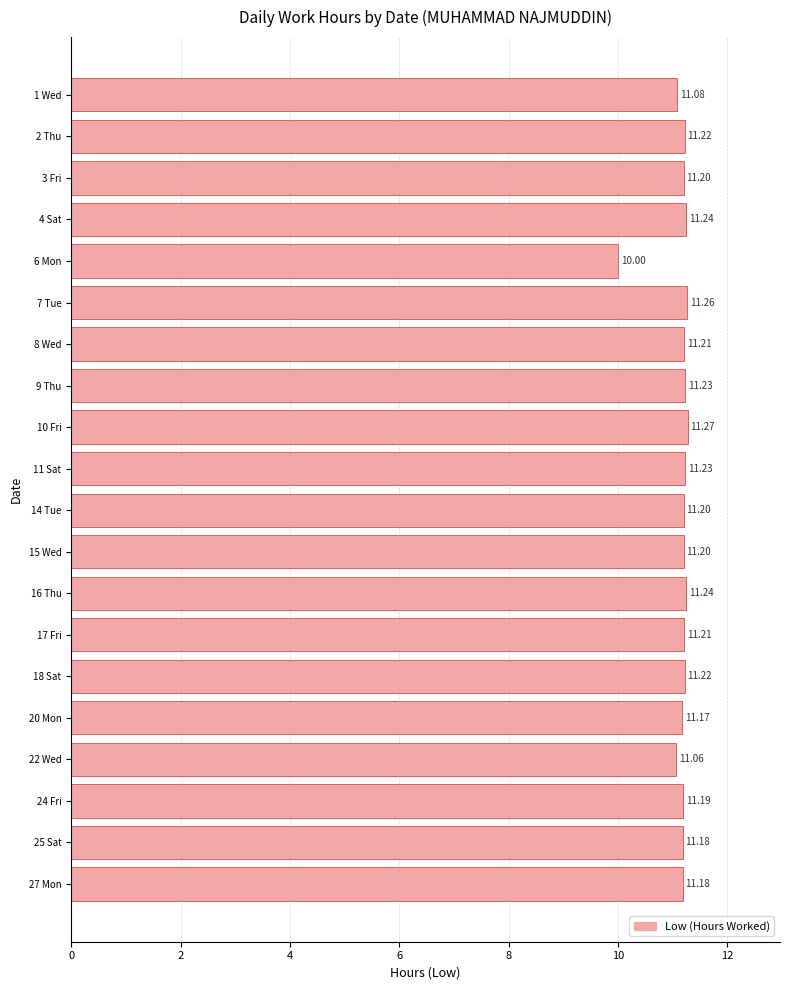

What is the maximum value shown in the chart?

11.3